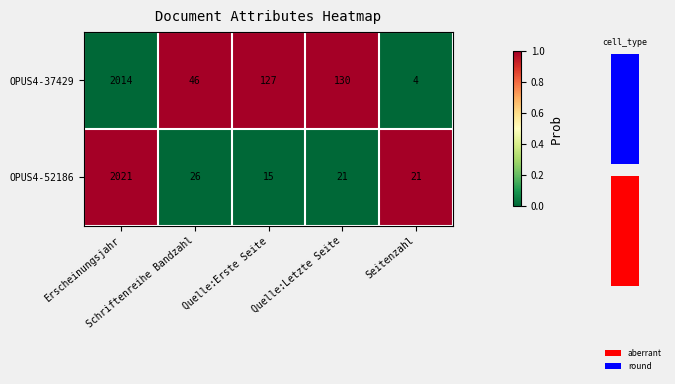

At which label does OPUS4-37429 reach its minimum?

Erscheinungsjahr